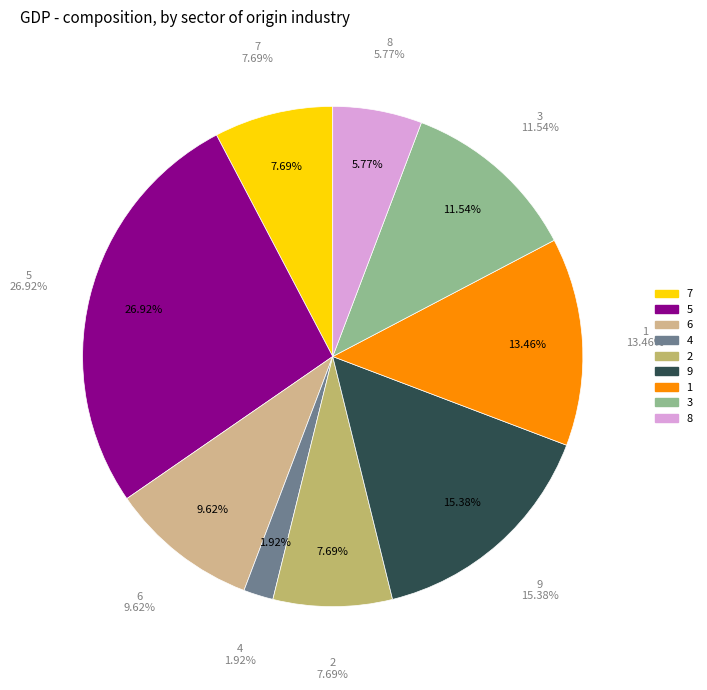

Is it true that 2 is 1% of the pie?

False